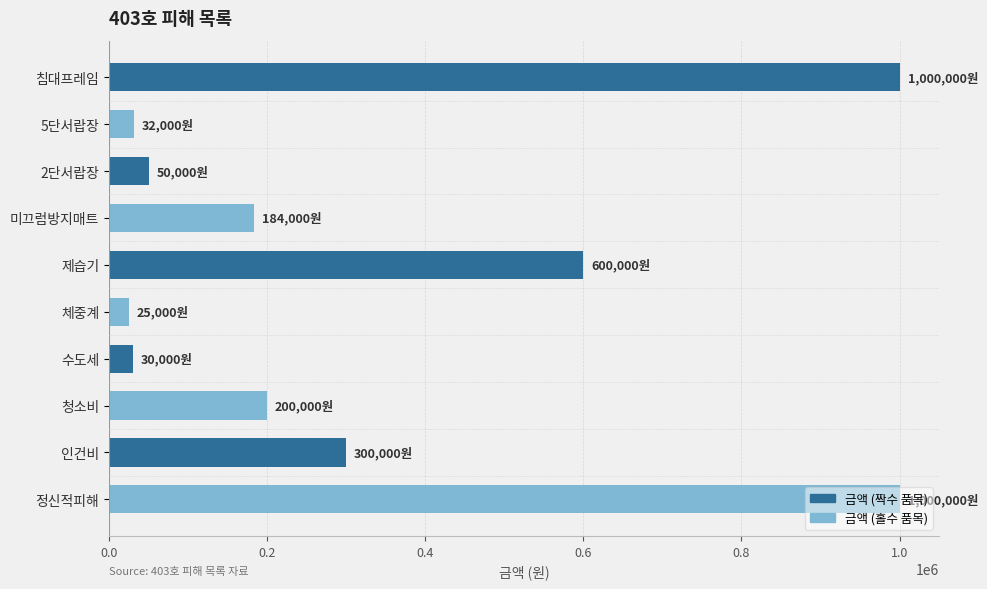

What is the difference between the maximum and minimum values?

975000